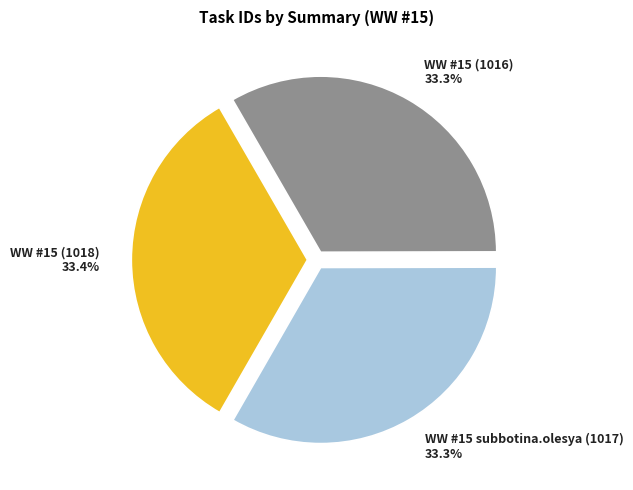

To the nearest percent, what portion does WW #15 (1018) represent?

33%